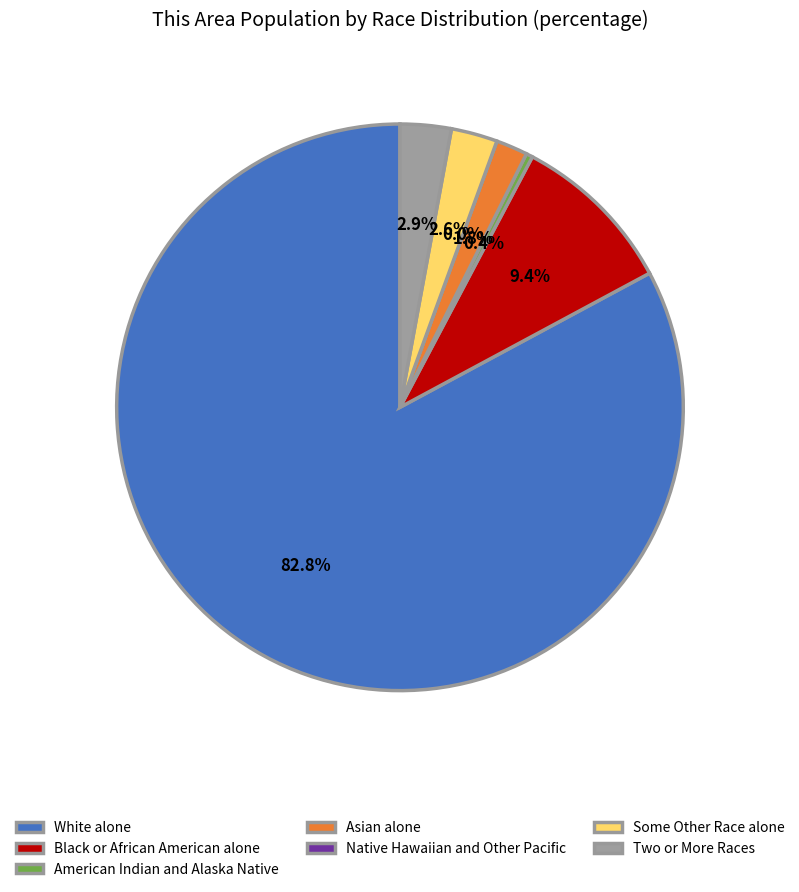

To the nearest percent, what percentage of the pie is Some Other Race alone?

3%